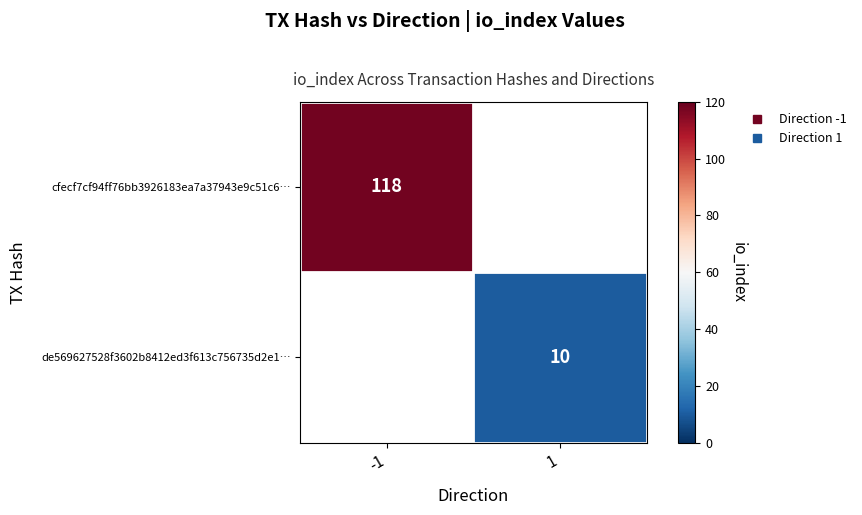

Which series has the largest range (max minus min)?

cfecf7cf94ff76bb3926183ea7a37943e9c51c6…